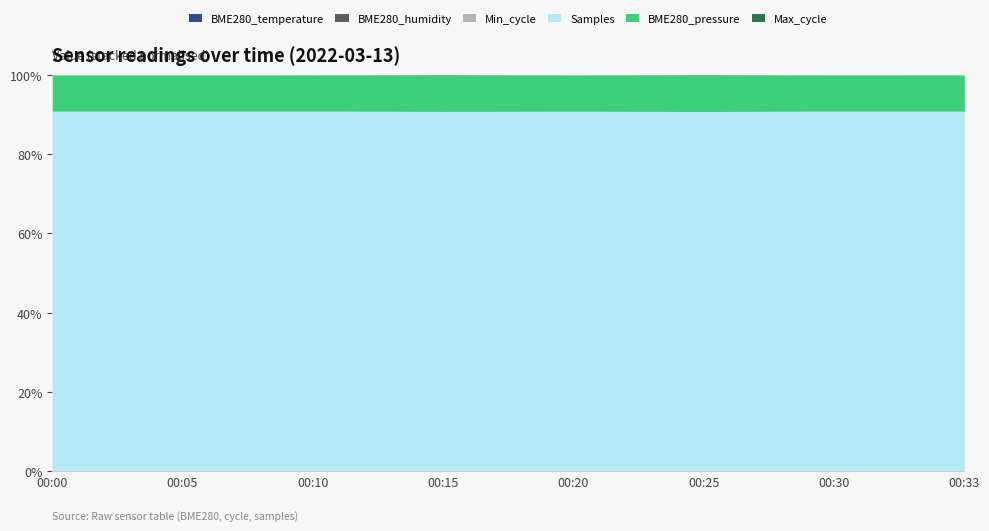

Does the chart display data point markers on the line(s)?

No